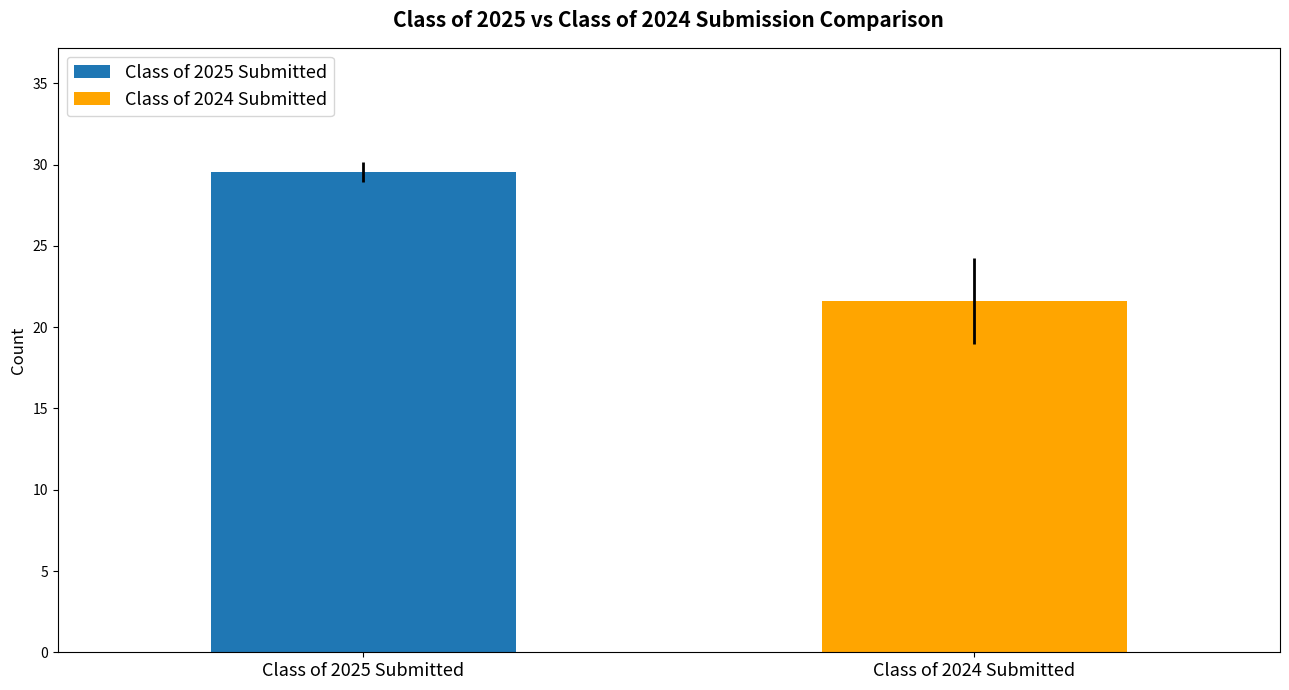

Which series has the largest range (max minus min)?

Class of 2025 Submitted